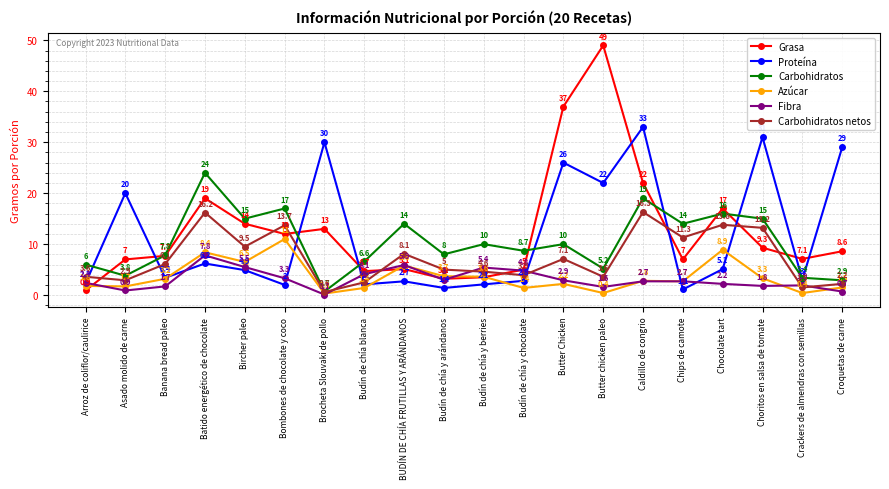

Rank the series by their maximum value, from lowest to highest.

Fibra, Azúcar, Carbohidratos netos, Carbohidratos, Proteína, Grasa